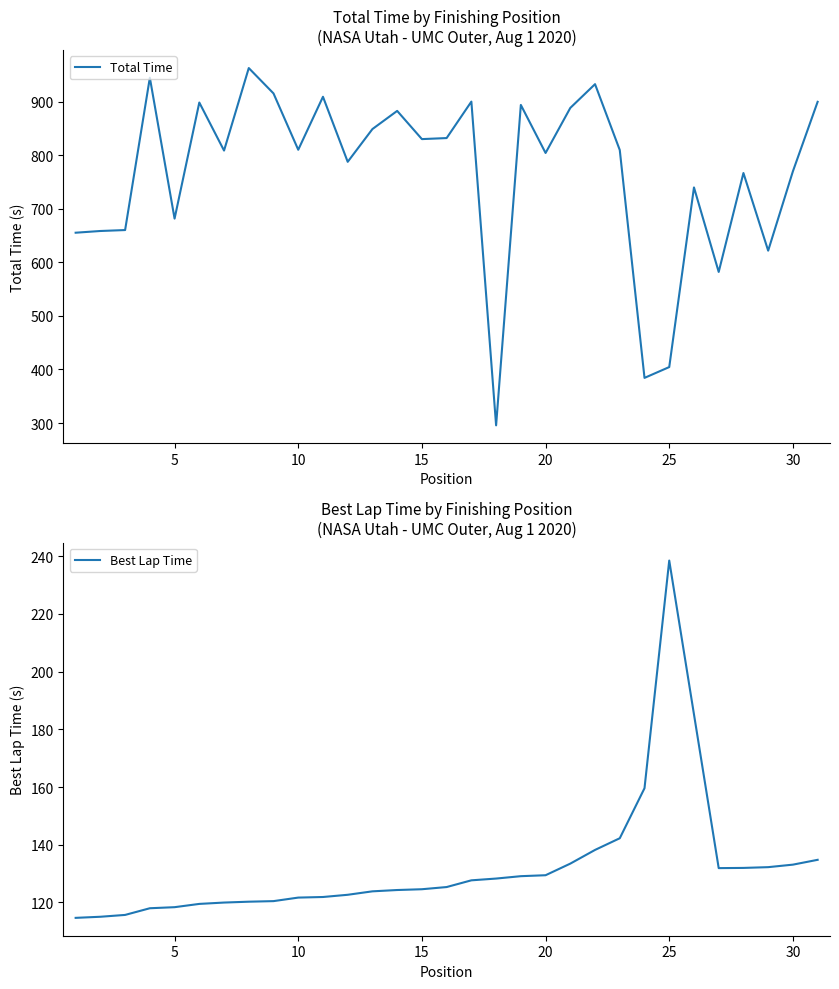

How many points are higher than both their immediate neighbors (excluding endpoints)?

10